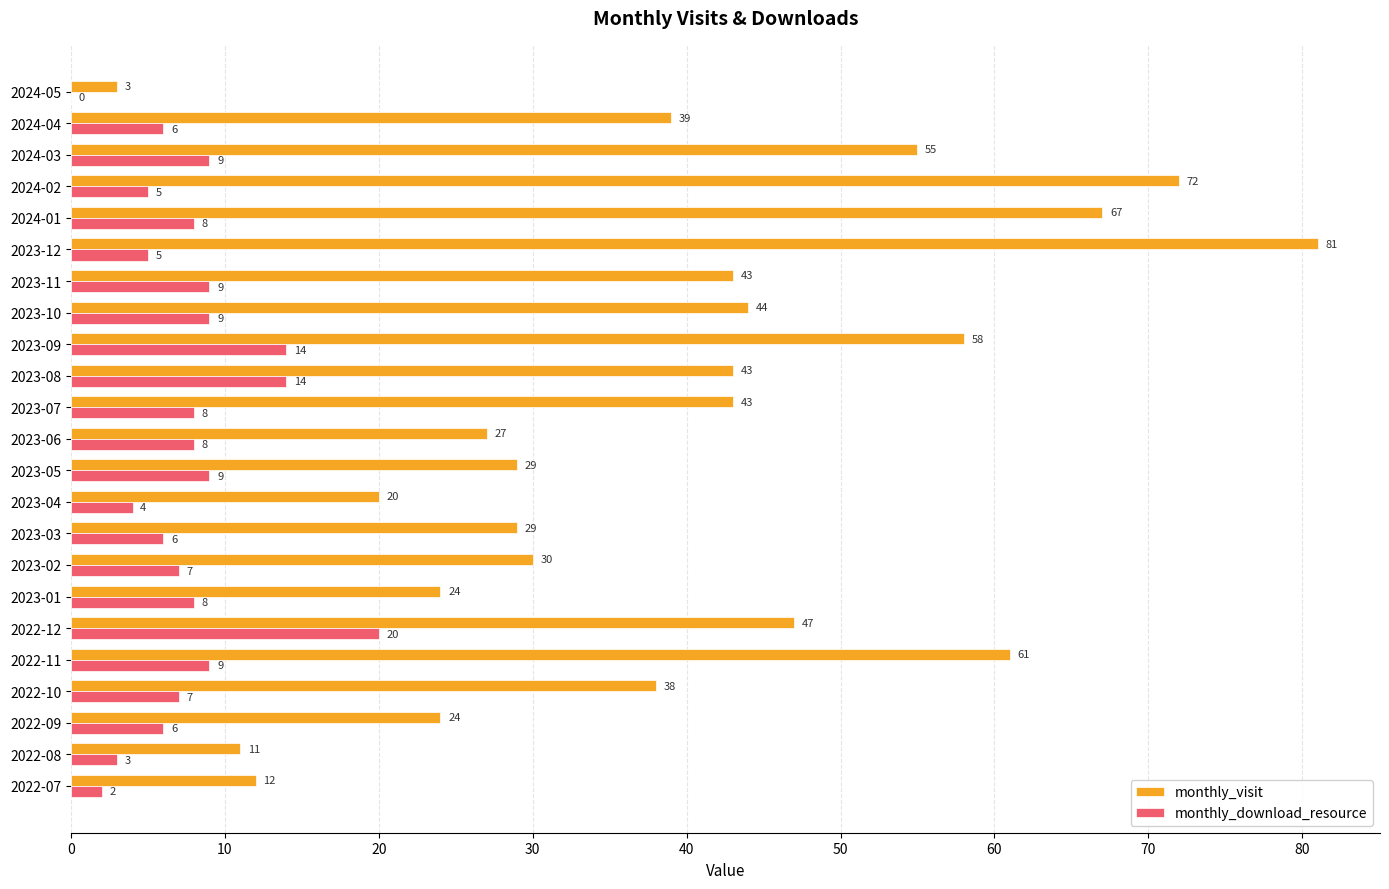

Which category has the highest value across all series?

2023-12